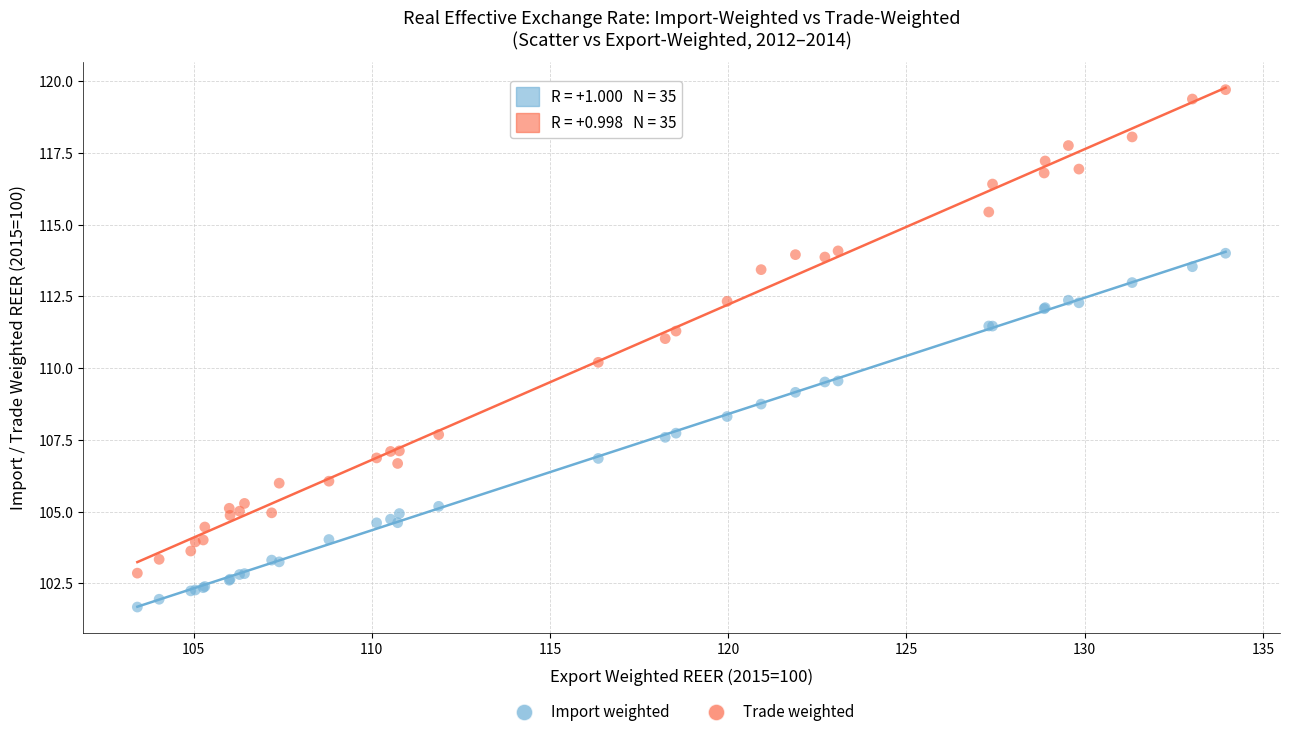

Which series reaches the maximum Y coordinate?

Trade weighted